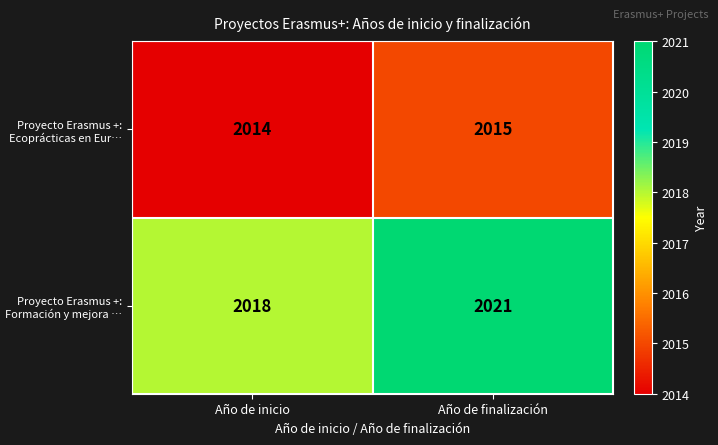

Reading left to right, transcribe all the data shown in this chart.

Proyecto Erasmus +: Ecoprácticas en Eur…: Año de inicio=2014	Año de finalización=2015
Proyecto Erasmus +: Formación y mejora …: Año de inicio=2018	Año de finalización=2021